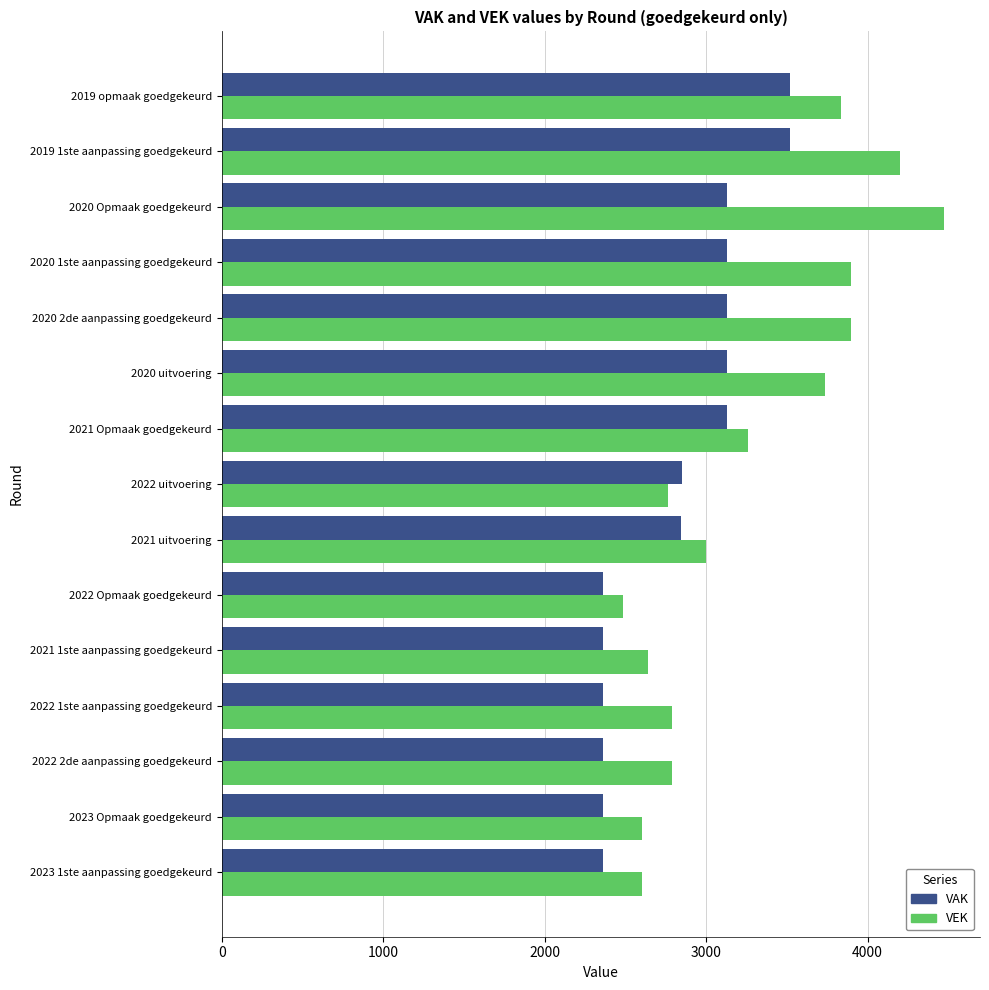

How many values in the VEK series are below 2997?

7